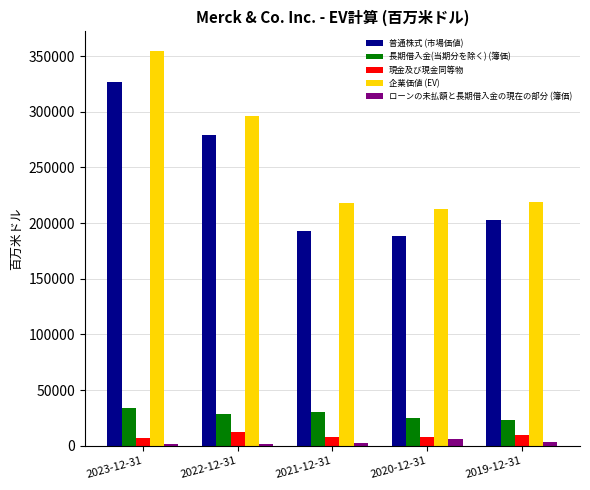

What position from the left is 2020-12-31?

4